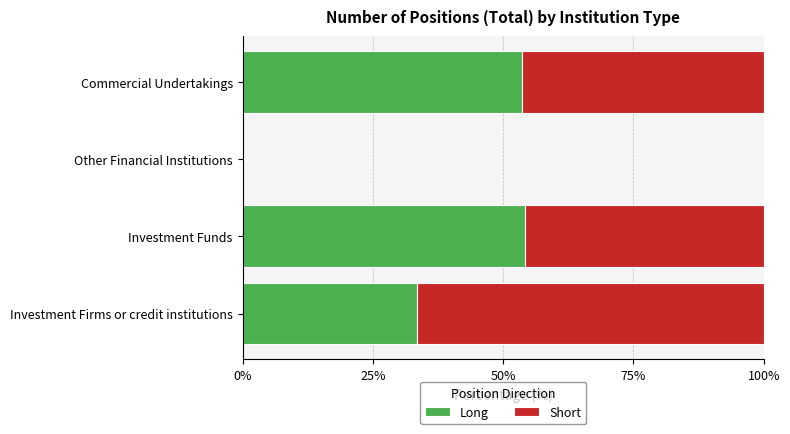

The Long series shows 0.0 at Other Financial Institutions. True or false?

True